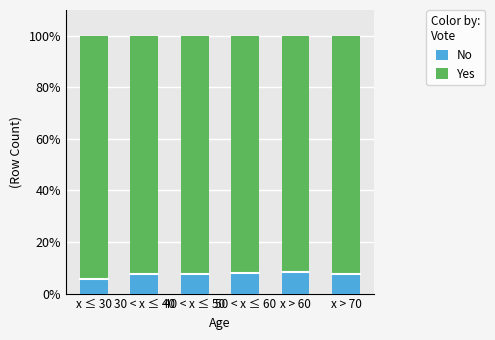

What is the sum of all No values?

44.6